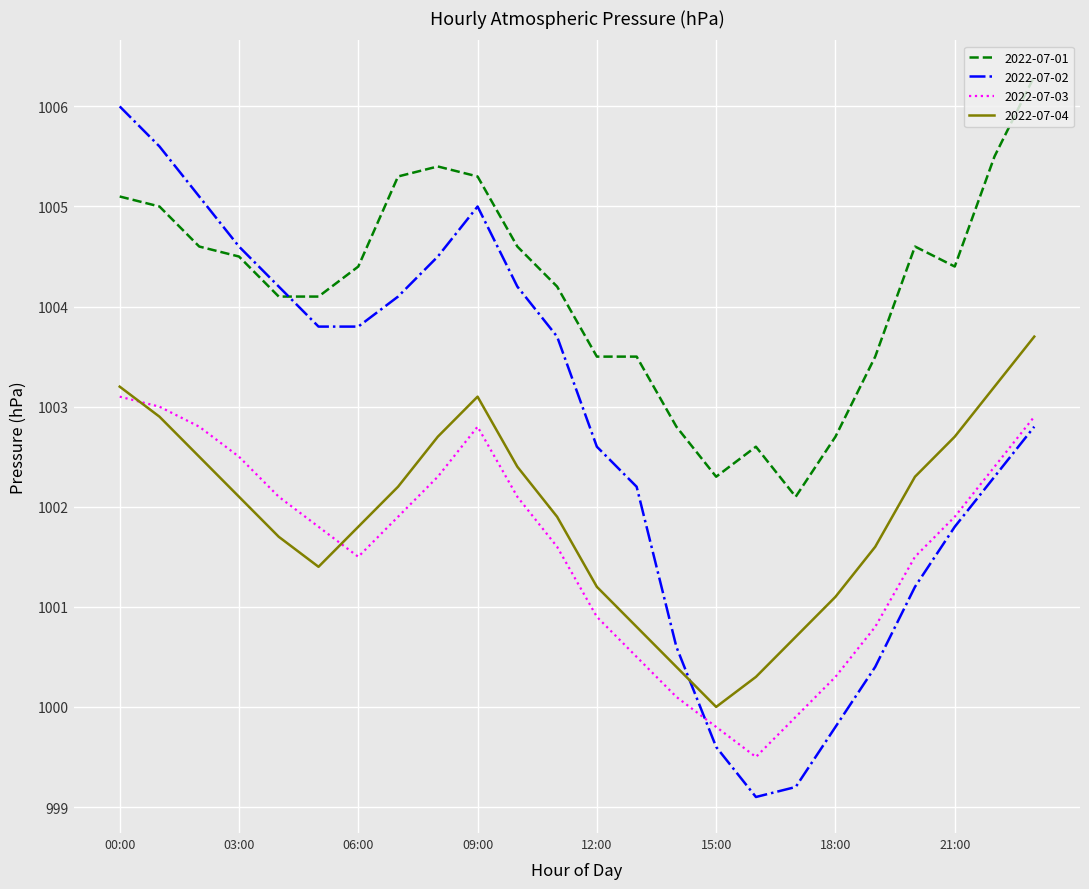

Which series has the largest range (max minus min)?

2022-07-02